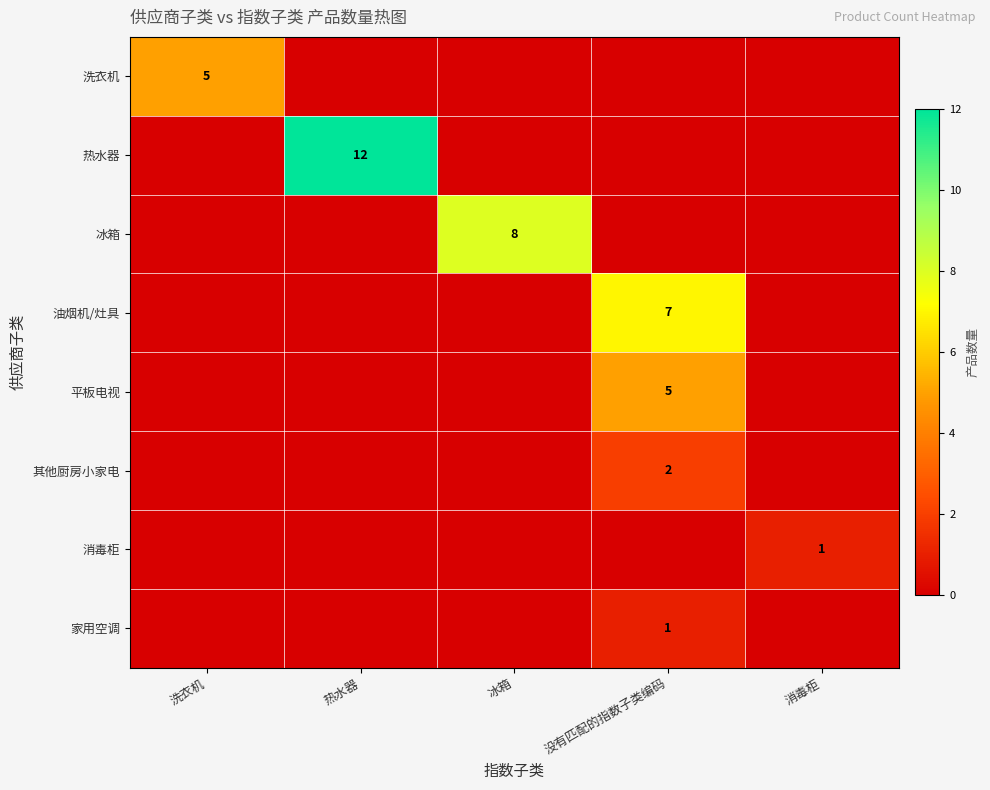

True or false: 油烟机/灶具 has a value of 10 at 没有匹配的指数子类编码.

False